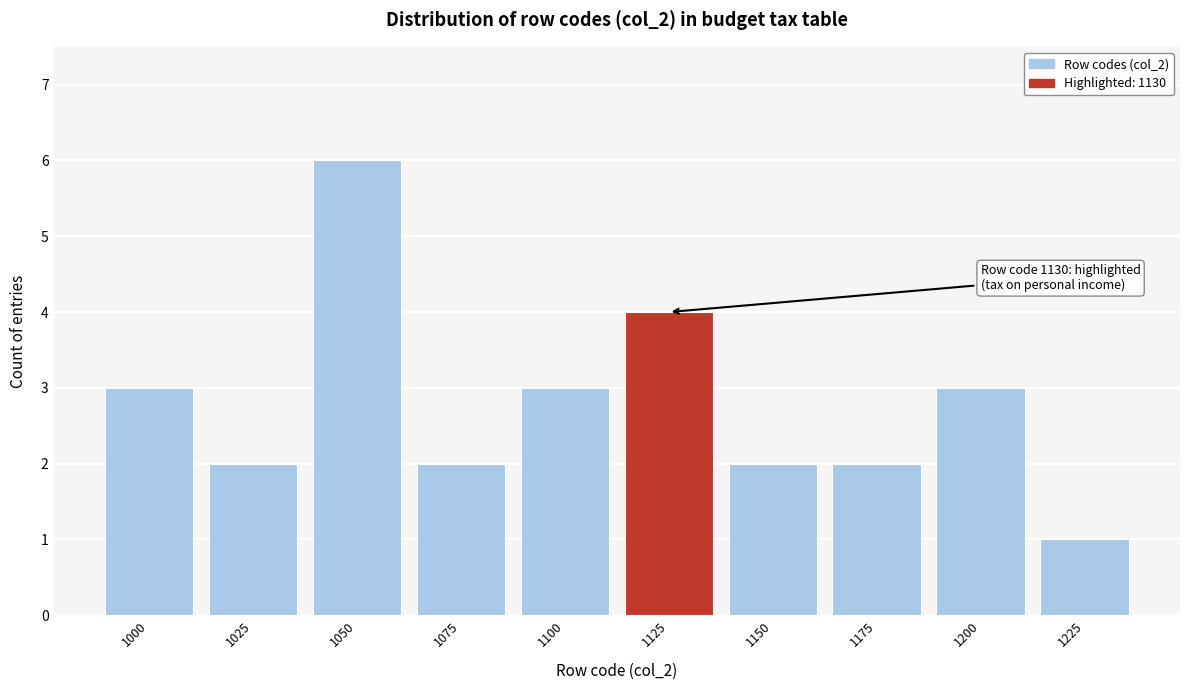

Reading right to left, extract all data points from this chart.

1	3	2	2	4	3	2	6	2	3